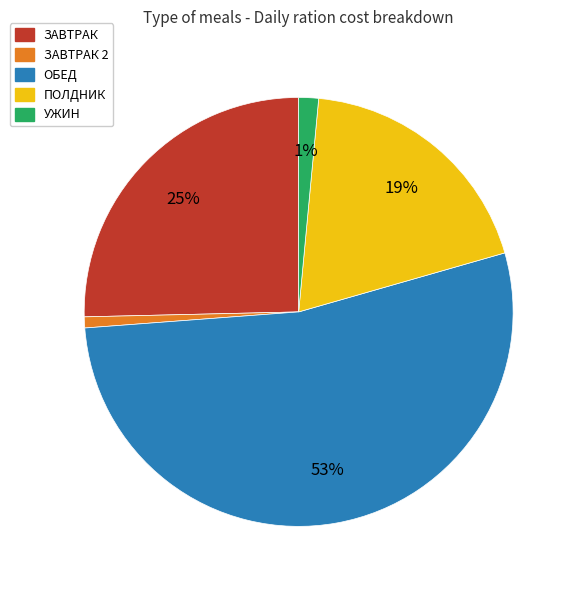

Is the sum of ОБЕД and ПОЛДНИК greater than half?

Yes